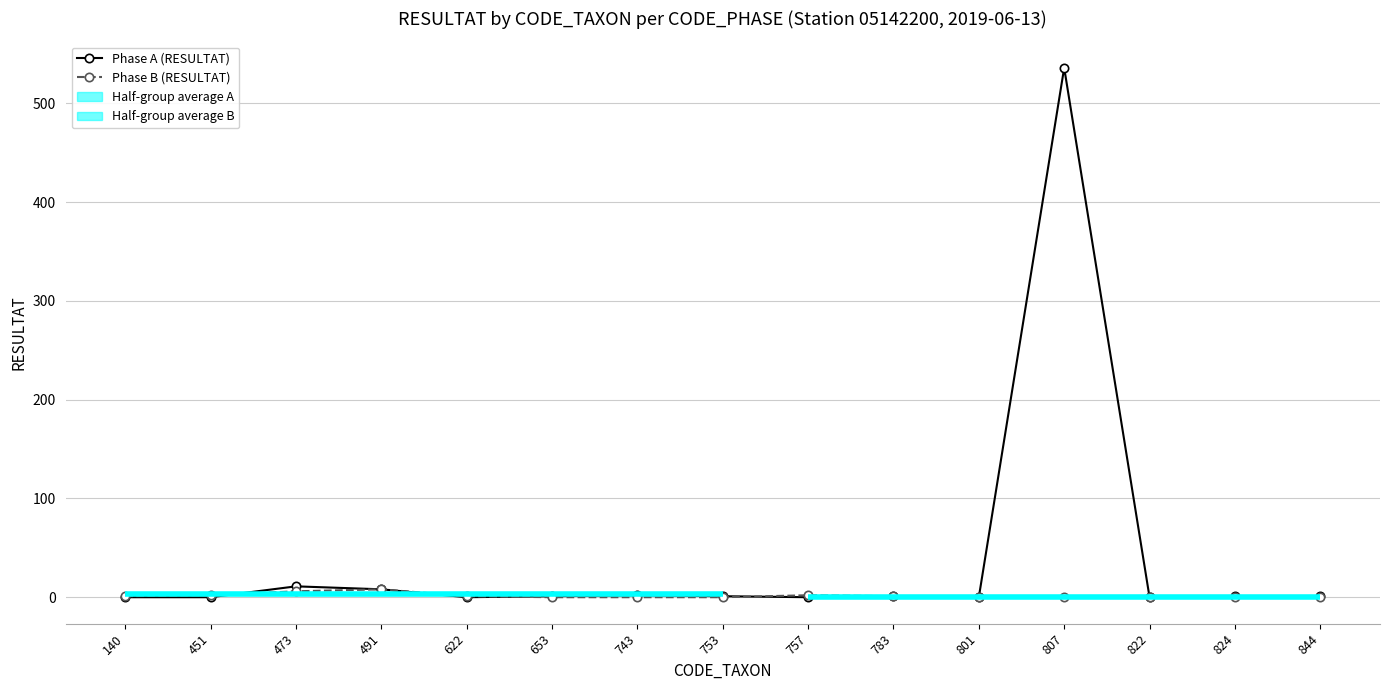

At which category does the chart reach its minimum across all series?

140